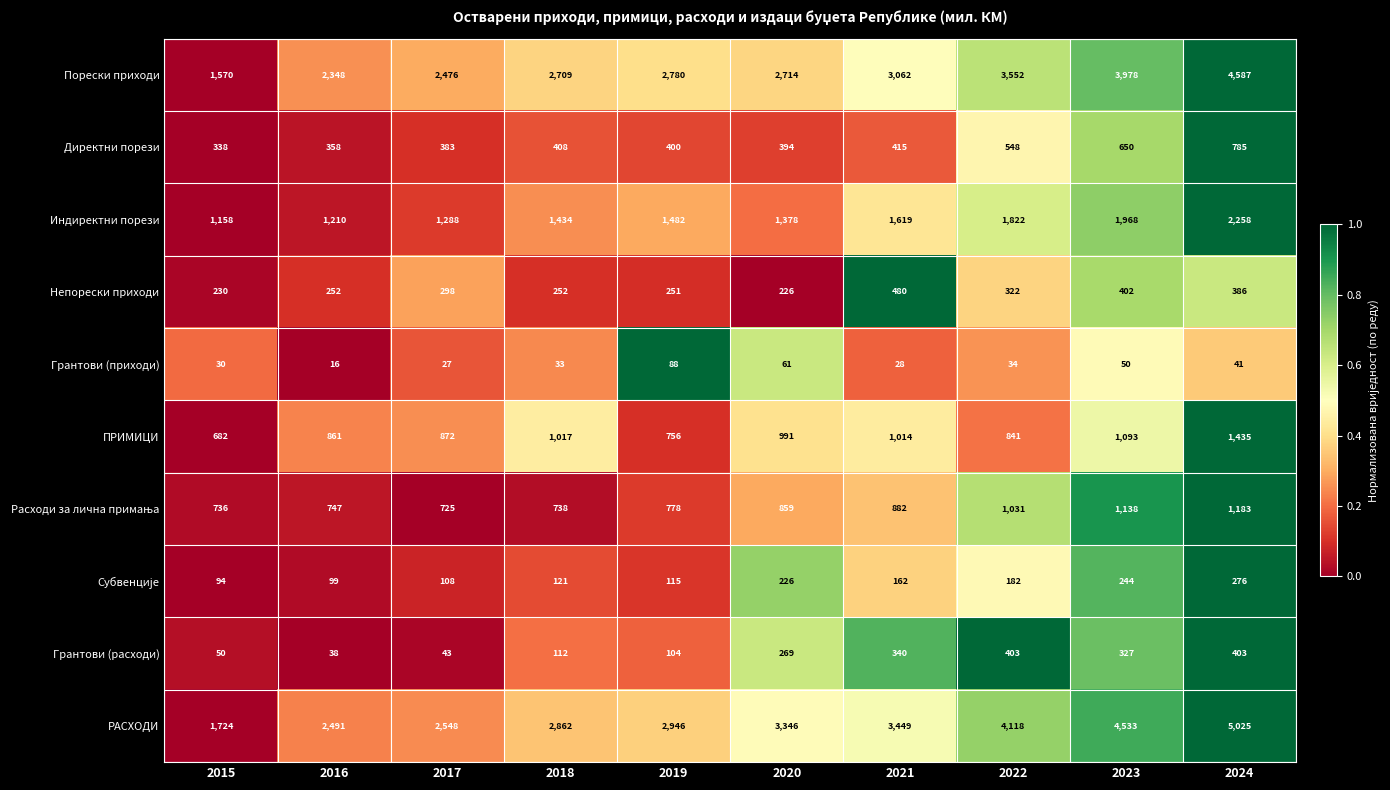

Read the Индиректни порези value at 2023, to the nearest 10.

1970